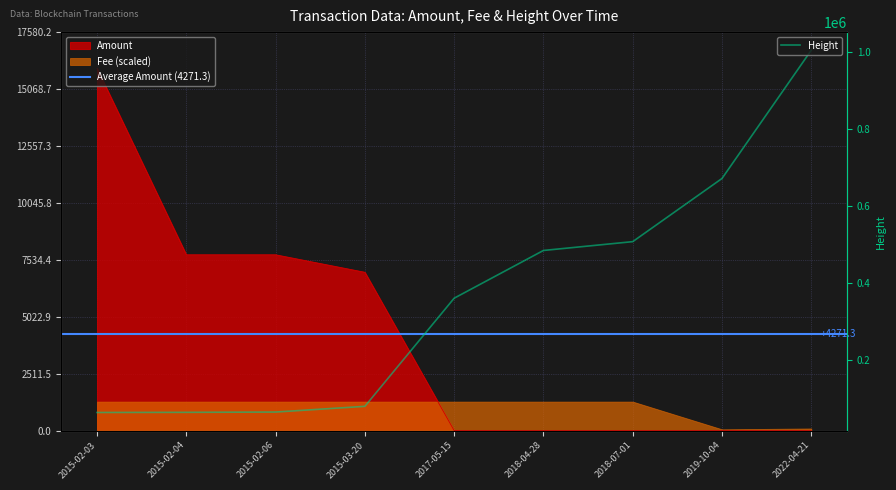

Which series has the largest range (max minus min)?

Height